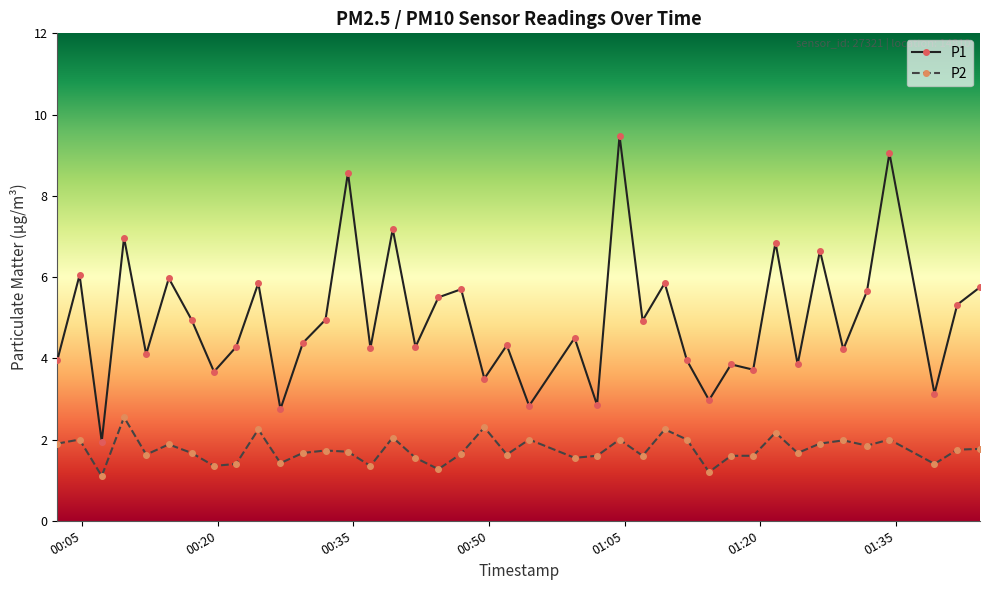

What is the maximum value shown in the chart?

9.5